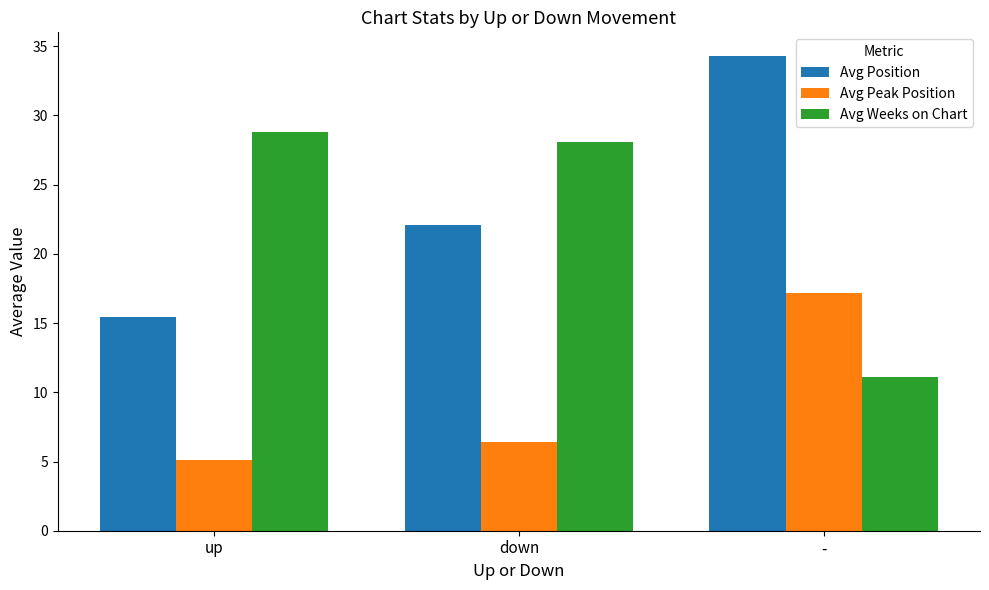

Between up and down, which series saw the biggest shift?

Avg Position